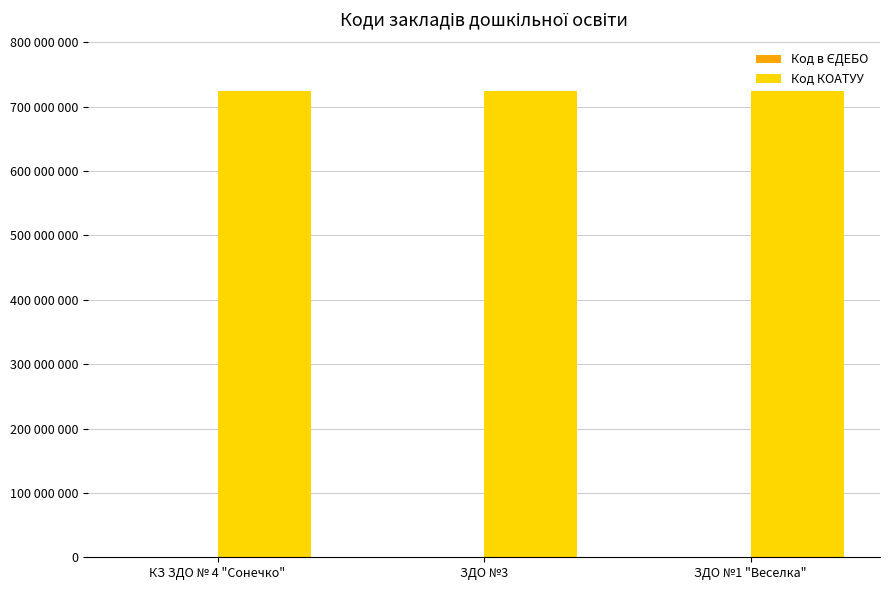

What is the difference between the second highest and minimum values in the Код в ЄДЕБО series?

1